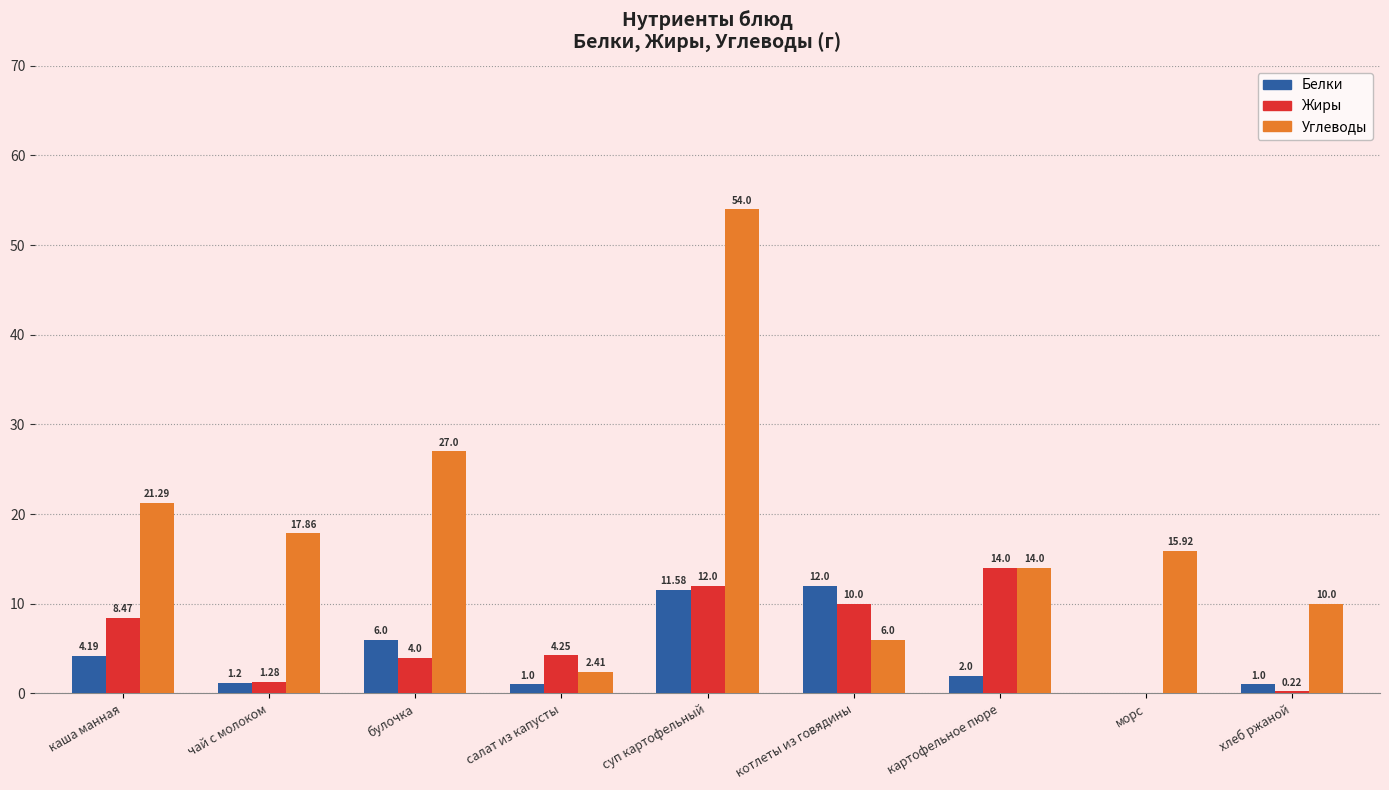

How many groups of bars are there?

9